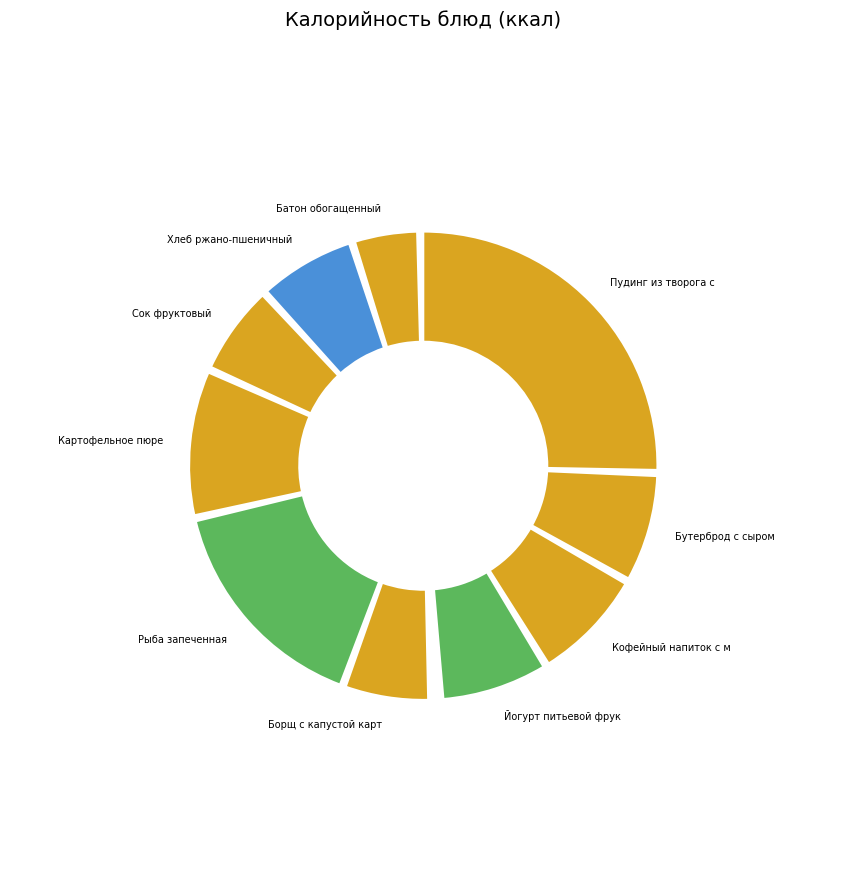

Do Рыба запеченная and Йогурт питьевой фруктовый together represent more than half of the pie?

No